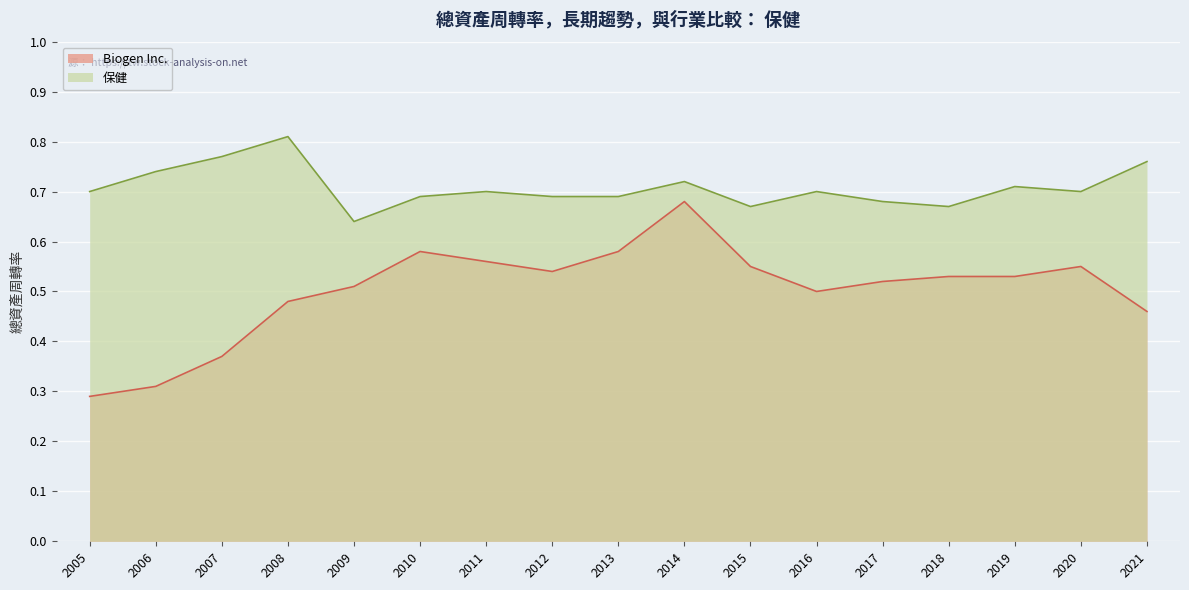

Where is the first local maximum for 保健?

2008